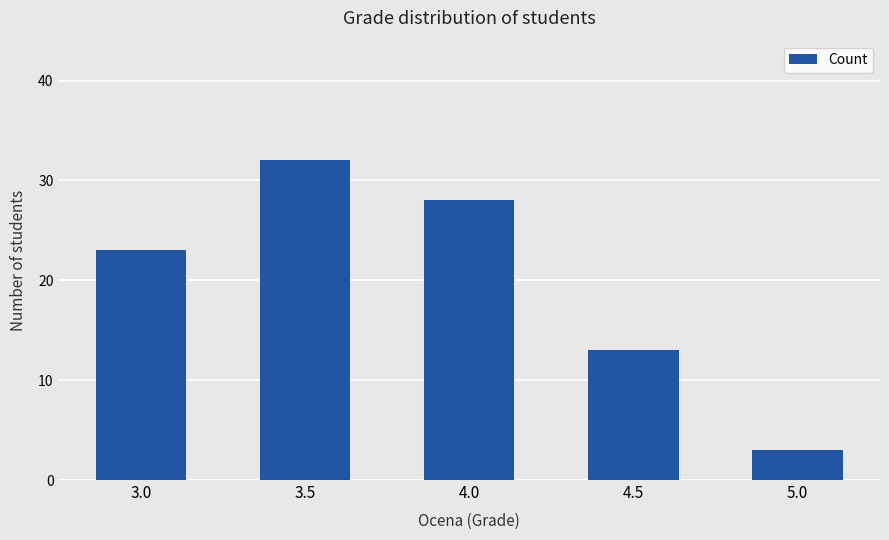

At which label is the value closest to 17?

4.5